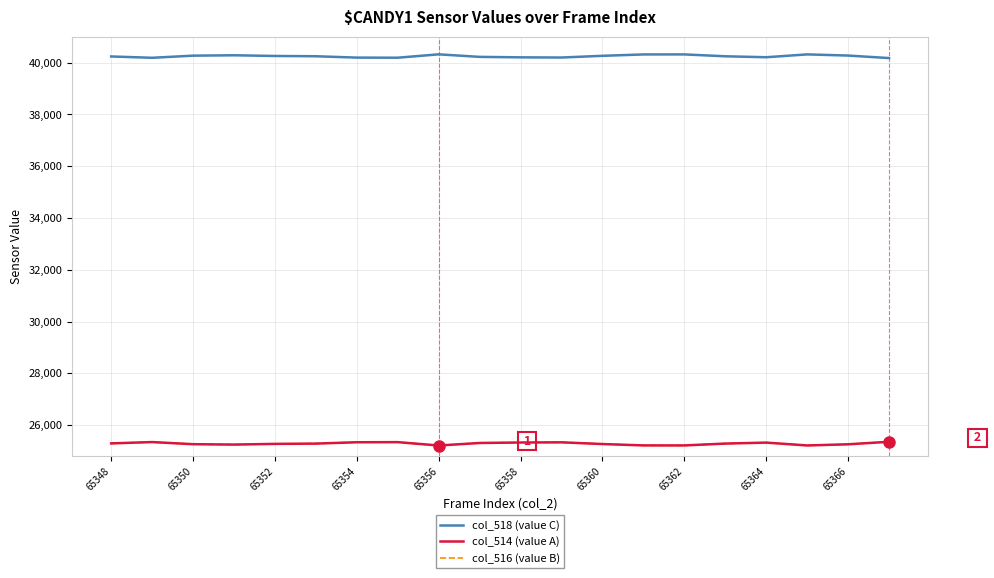

True or false: col_516 (value B) and col_514 (value A) intersect in this chart.

False